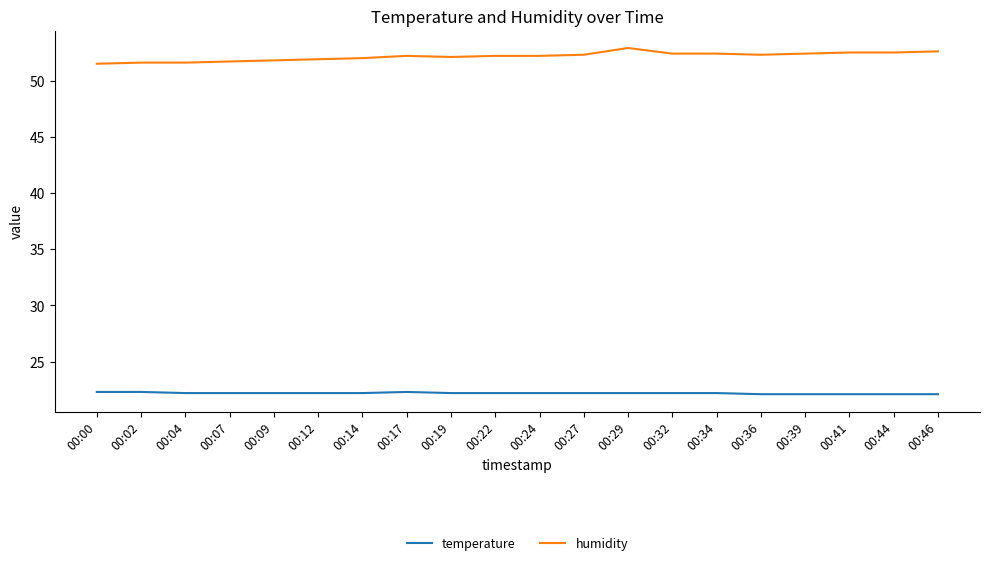

What is the highest value of the humidity series?

52.9